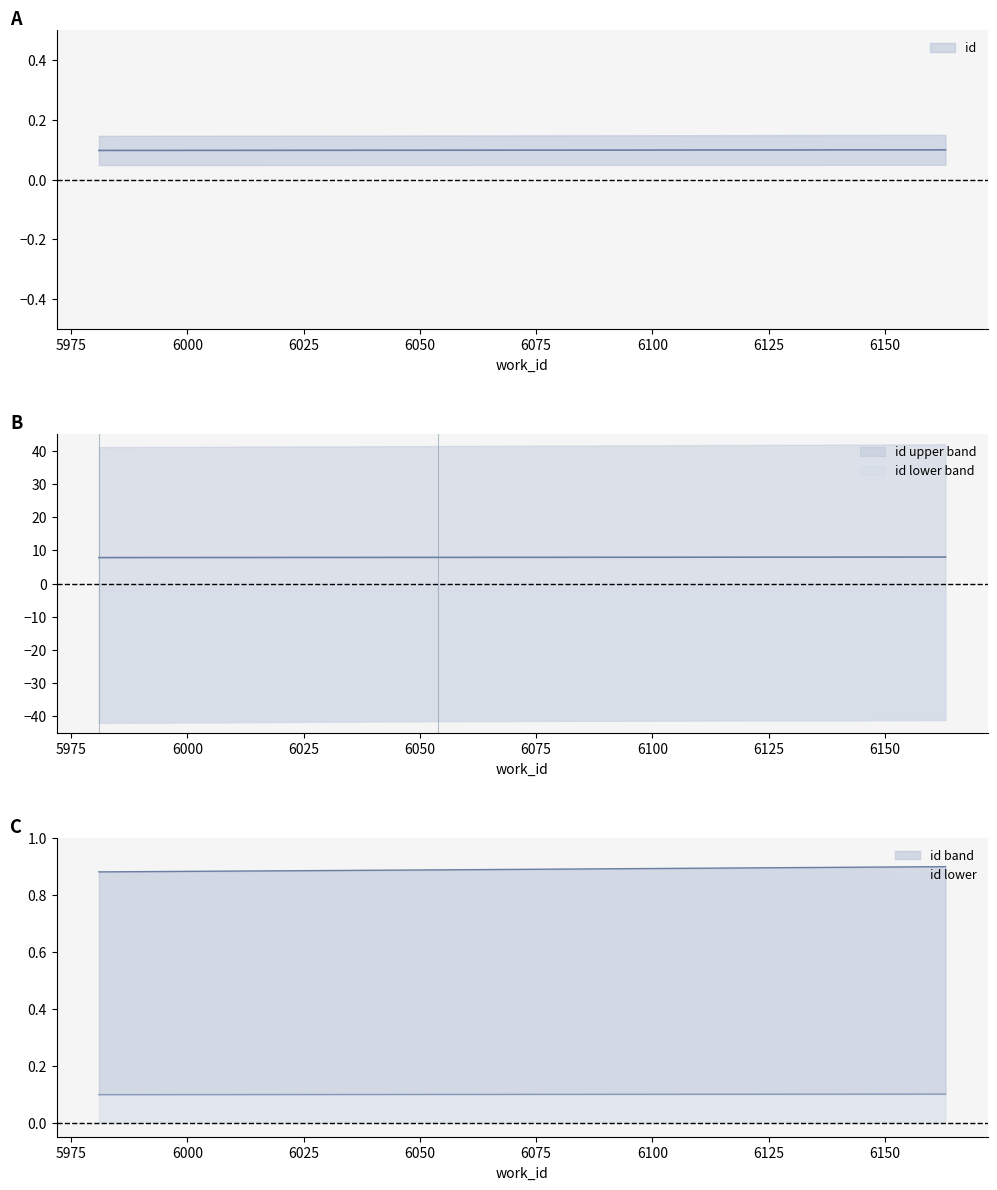

How many distinct data groups are displayed?

1